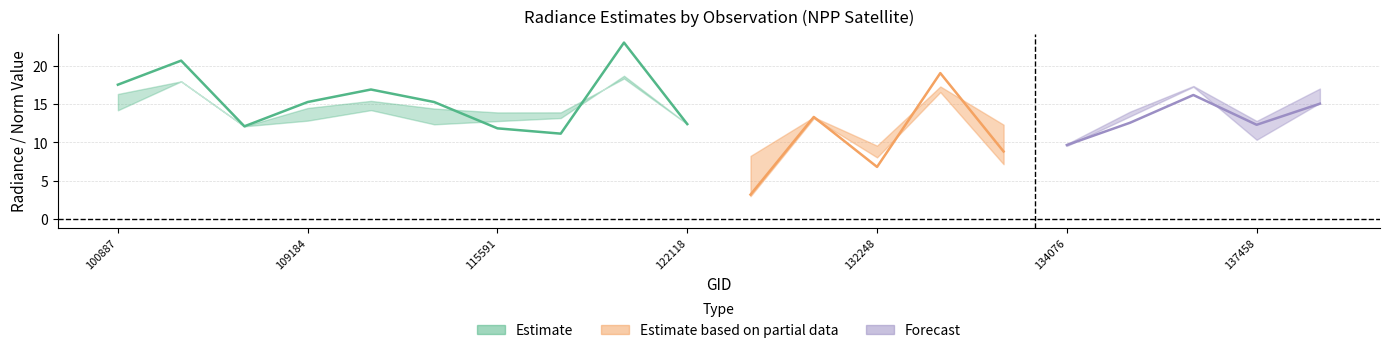

Which category has the lowest value across all series?

122837